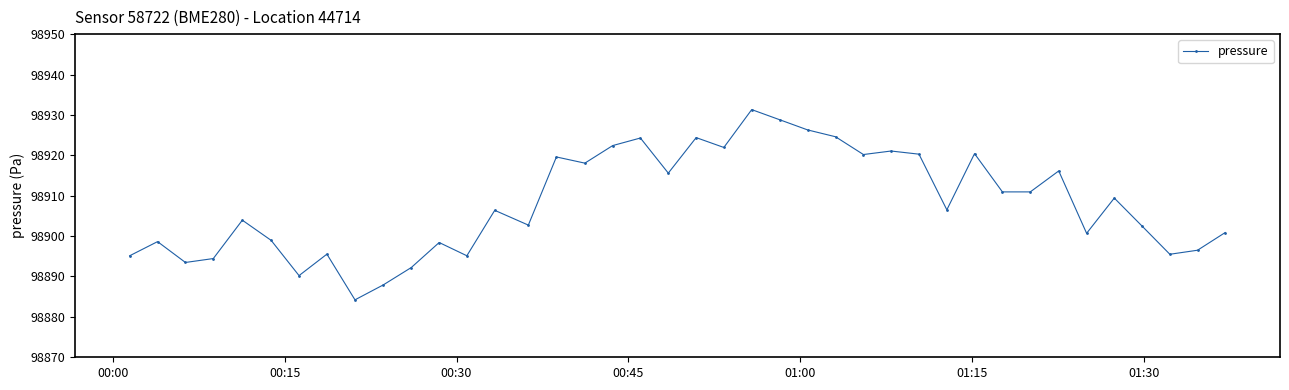

Does the chart display data point markers on the line(s)?

Yes